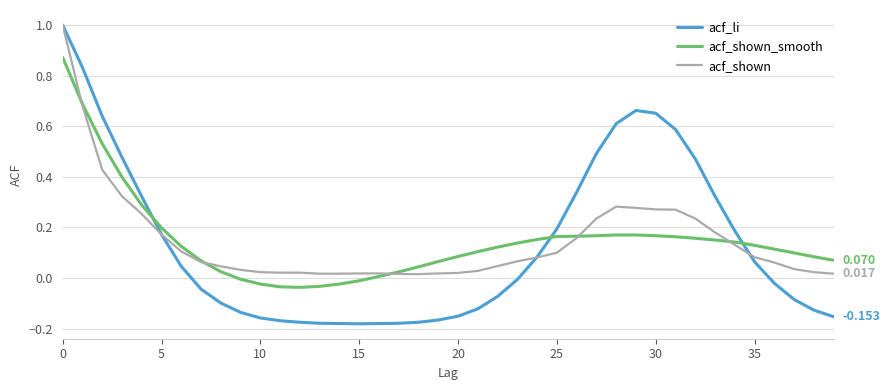

How many lines are shown in the chart?

3